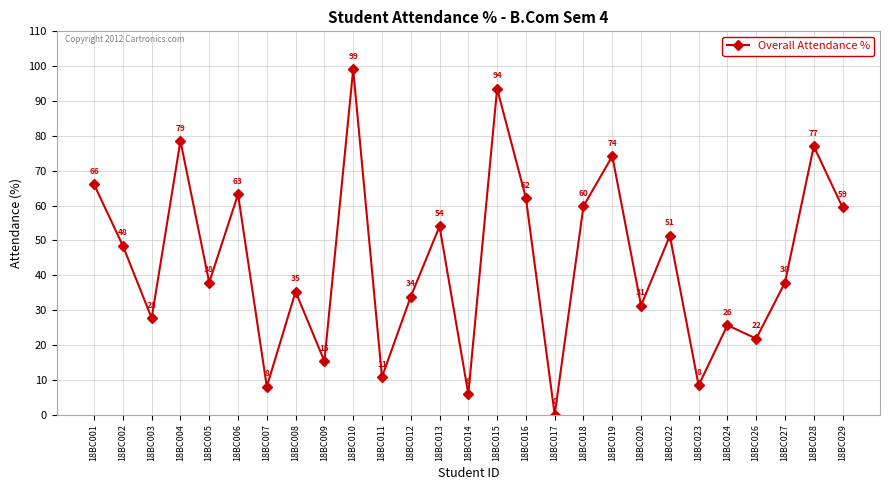

Read the value at 18BC014.

6.0